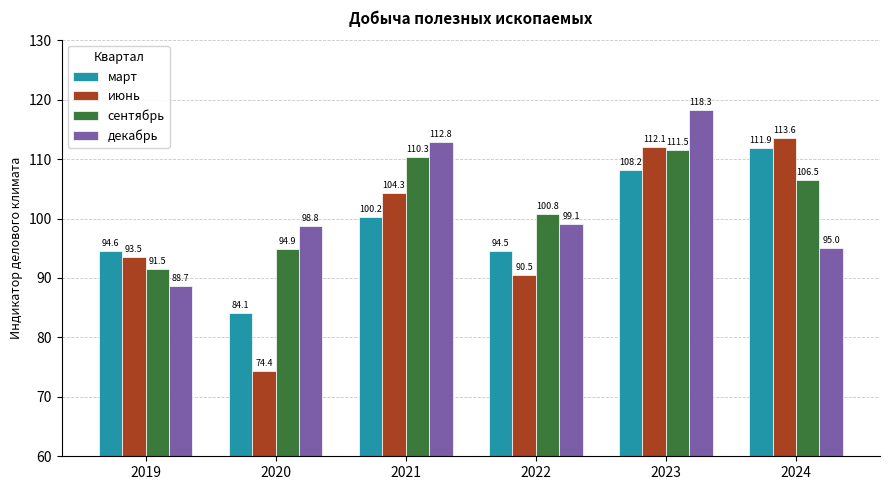

True or false: март has a value of 100.2 at 2021.

True